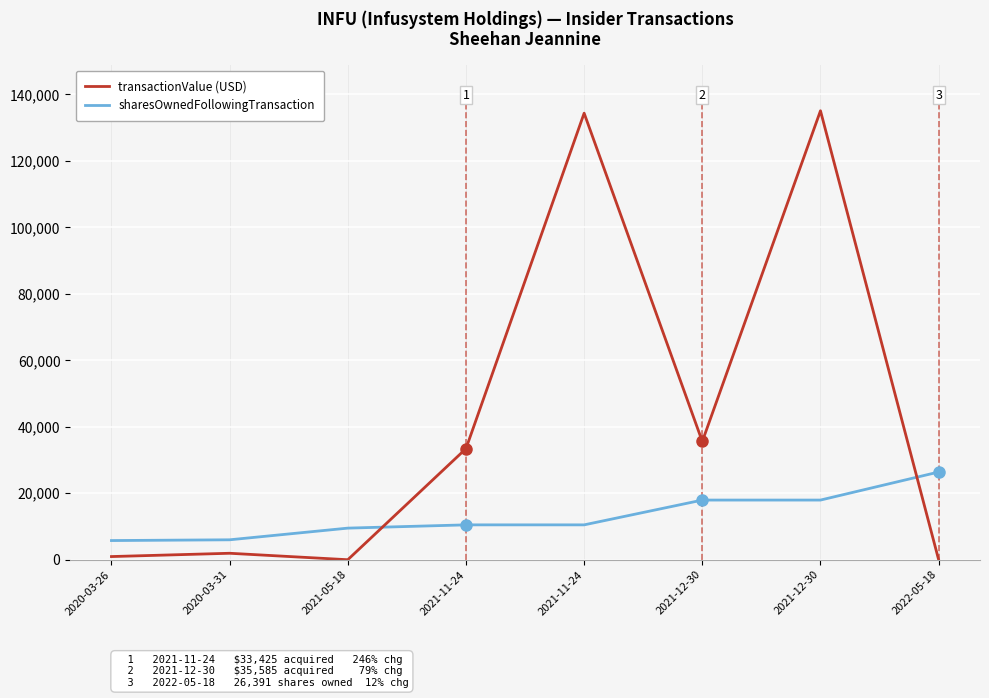

Which series has the largest range (max minus min)?

transactionValue